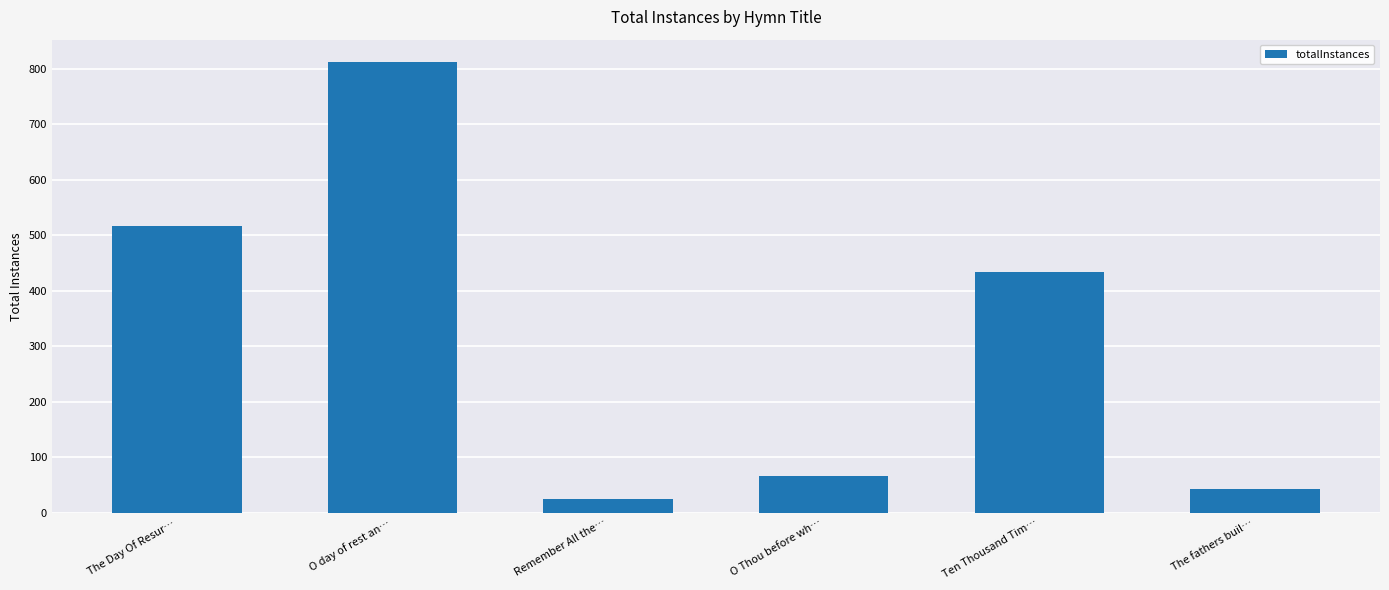

What is the difference between the values at The Day Of Resur… and O day of rest an…?

296